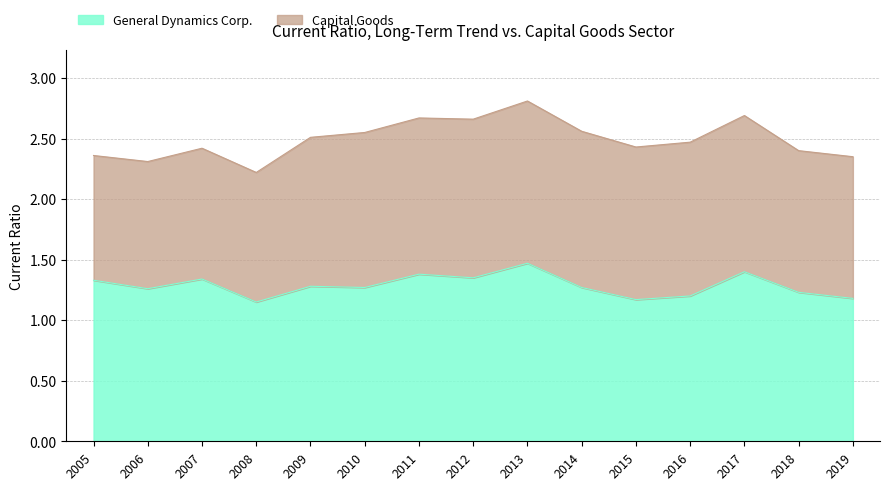

Where is the first local minimum?

2006